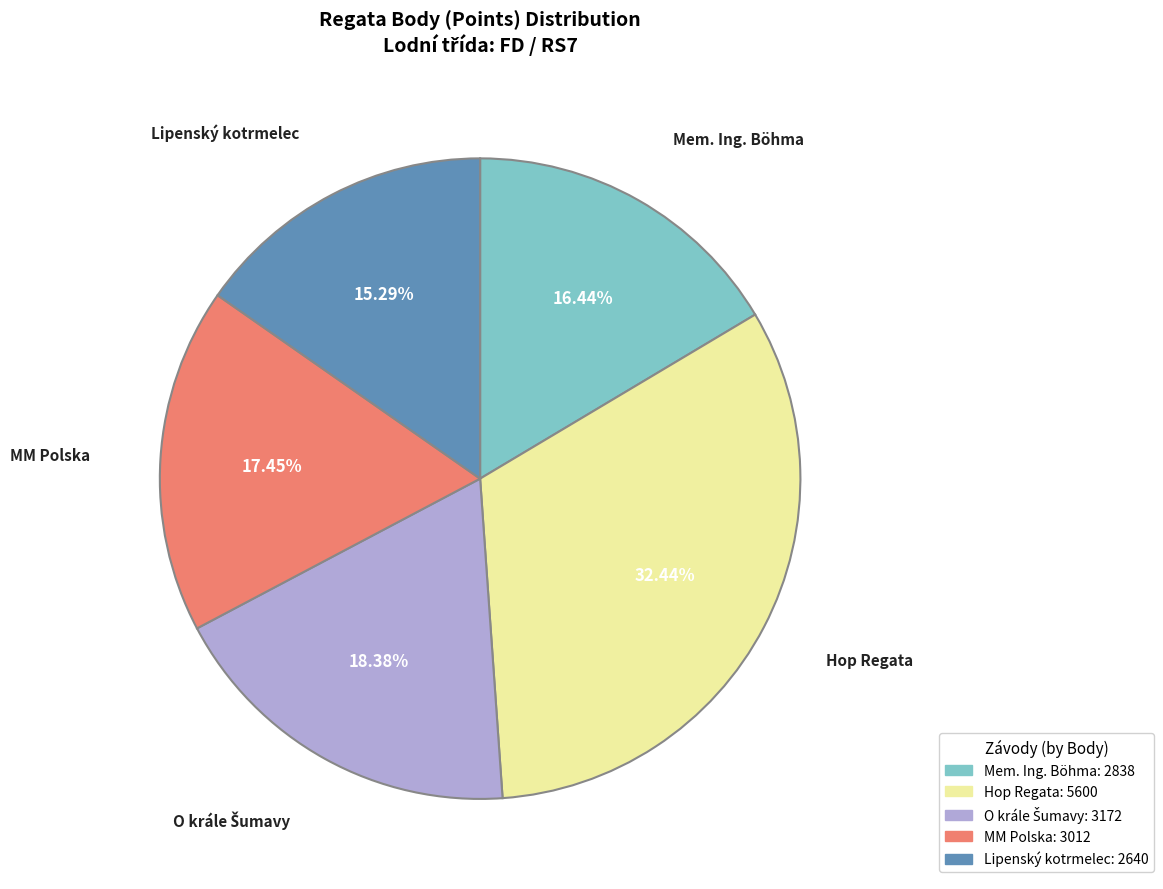

Between Mem. Ing. Böhma and MM Polska, which is larger?

MM Polska